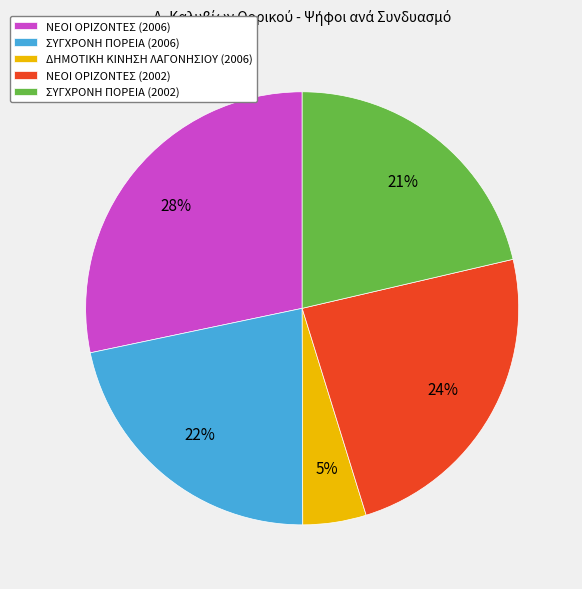

Which has a higher value, ΝΕΟΙ ΟΡΙΖΟΝΤΕΣ (2006) or ΔΗΜΟΤΙΚΗ ΚΙΝΗΣΗ ΛΑΓΟΝΗΣΙΟΥ (2006)?

ΝΕΟΙ ΟΡΙΖΟΝΤΕΣ (2006)